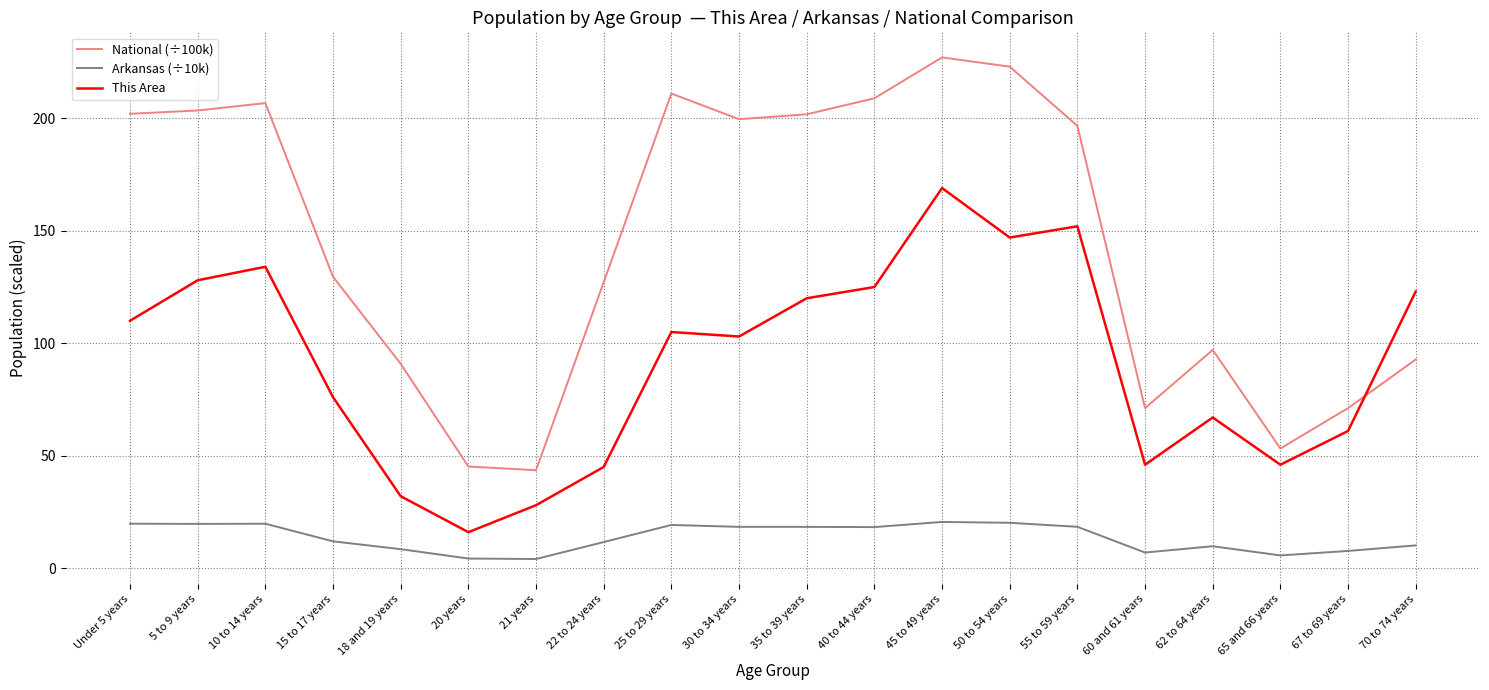

What are all the series names shown in the legend?

National (÷100k), Arkansas (÷10k), This Area